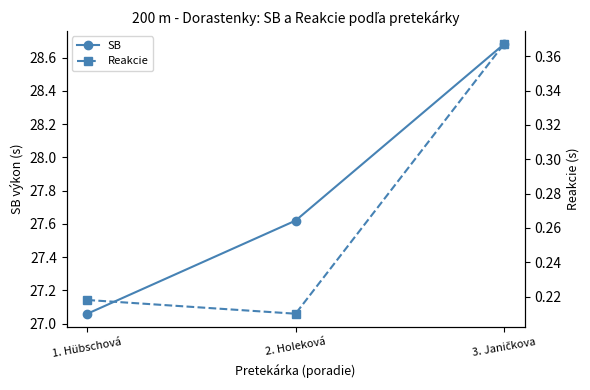

At which category does the chart reach its peak across all series?

3. Janičkova